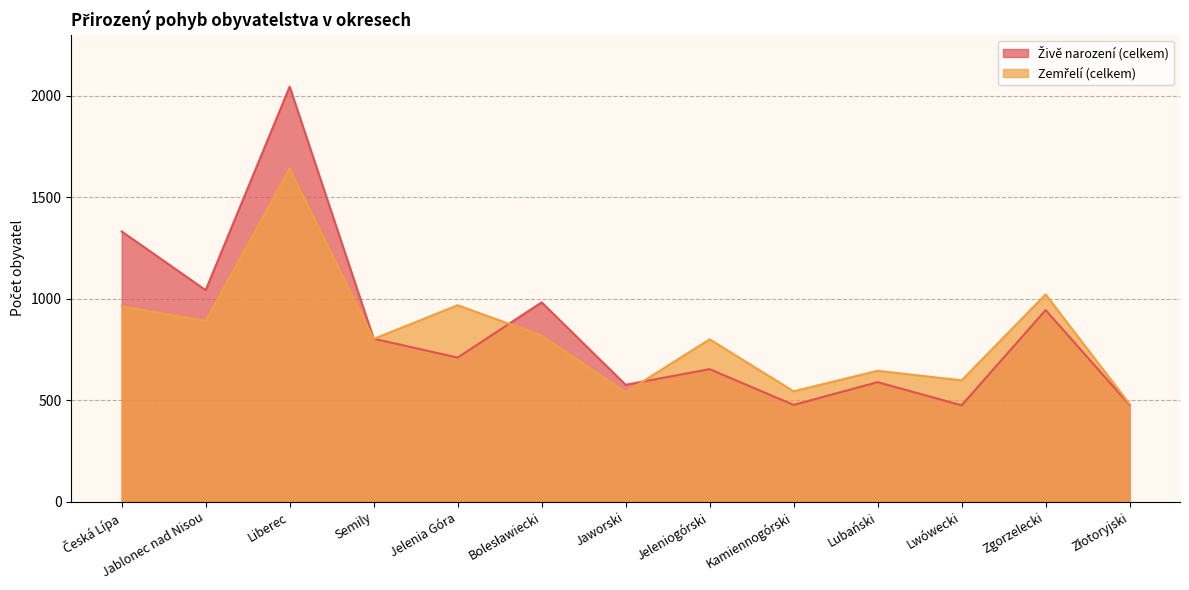

Reading left to right, transcribe all the data shown in this chart.

Živě narození (celkem): Česká Lípa=1331	Jablonec nad Nisou=1042	Liberec=2044	Semily=803	Jelenia Góra=710	Bolesławiecki=982	Jaworski=576	Jeleniogórski=653	Kamiennogórski=477	Lubański=589	Lwówecki=475	Zgorzelecki=944	Złotoryjski=477
Zemřelí (celkem): Česká Lípa=962	Jablonec nad Nisou=891	Liberec=1640	Semily=802	Jelenia Góra=968	Bolesławiecki=818	Jaworski=539	Jeleniogórski=800	Kamiennogórski=544	Lubański=645	Lwówecki=598	Zgorzelecki=1021	Złotoryjski=481